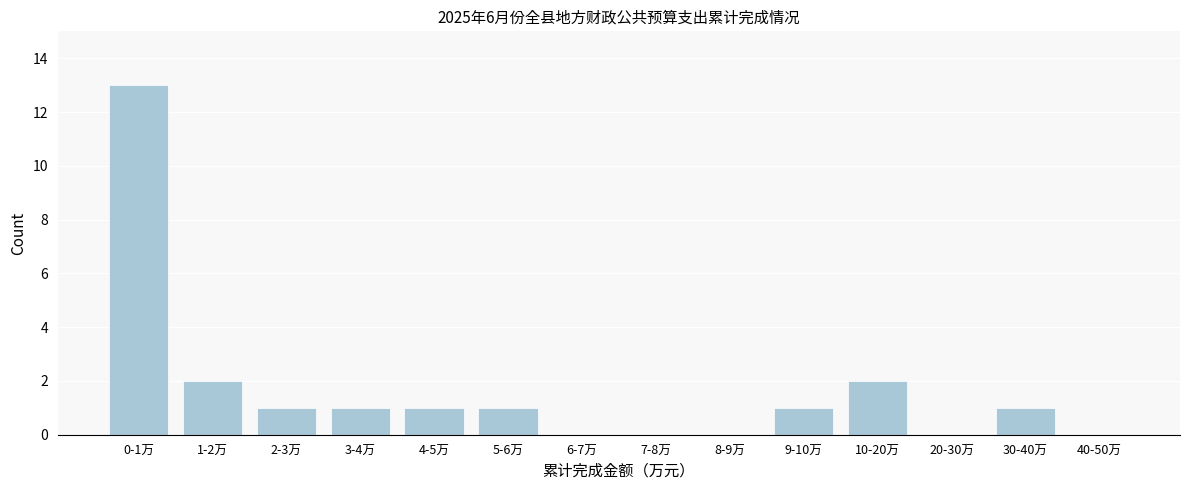

Reading right to left, what are all the values shown in this chart?

40-50万=0	30-40万=1	20-30万=0	10-20万=2	9-10万=1	8-9万=0	7-8万=0	6-7万=0	5-6万=1	4-5万=1	3-4万=1	2-3万=1	1-2万=2	0-1万=13